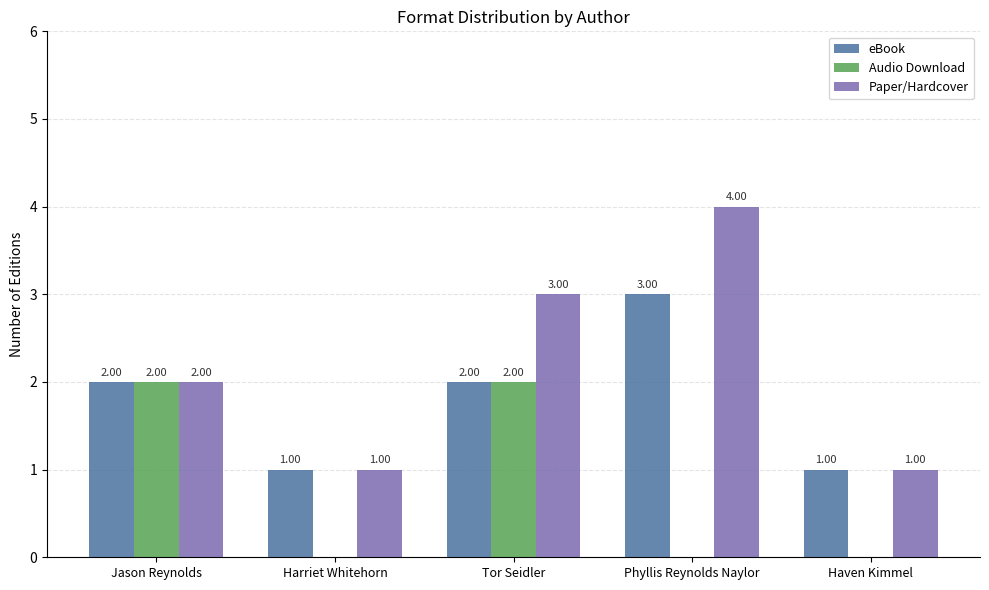

Does the chart contain stacked bars?

No